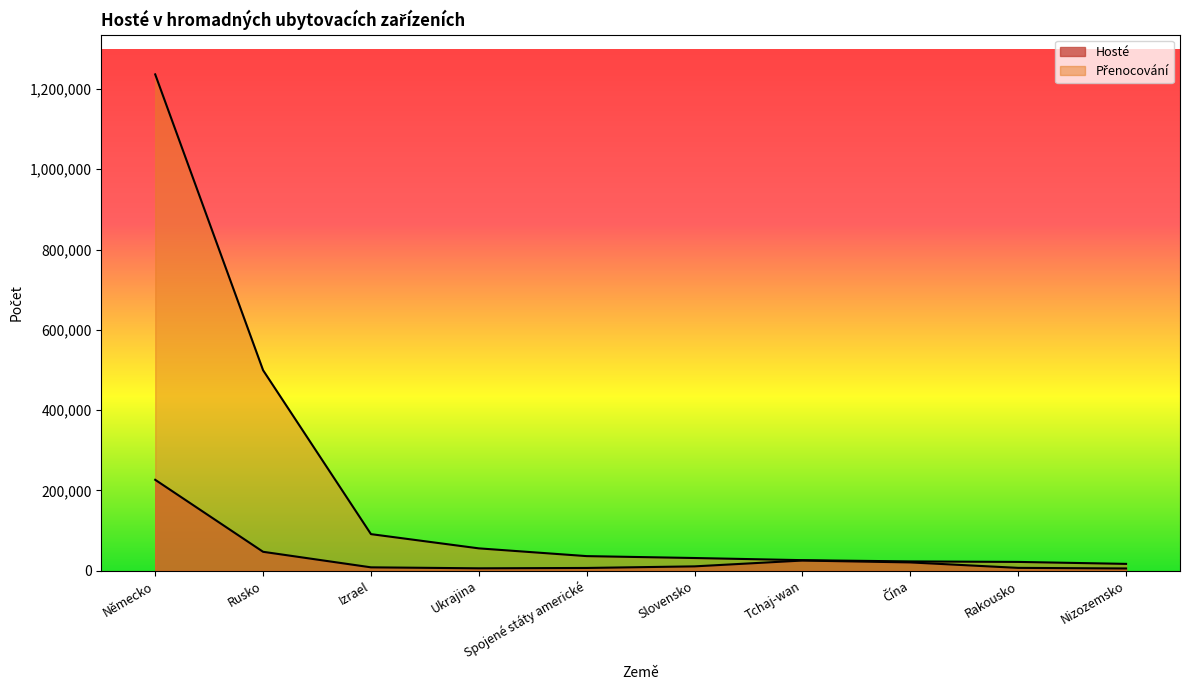

At how many categories does at least one series exceed 398466?

2